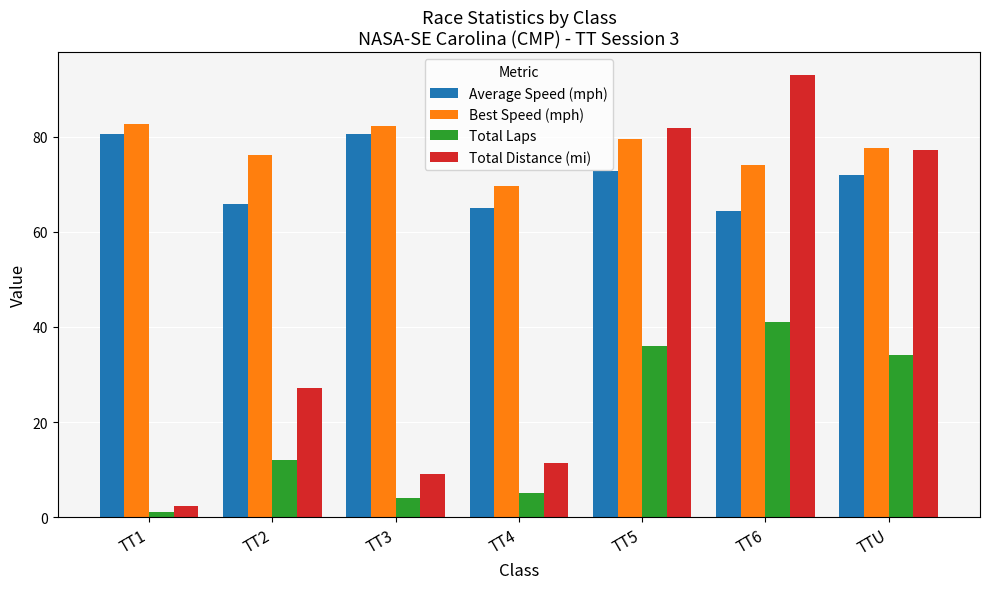

Rank the series by their maximum value, from lowest to highest.

Total Laps, Average Speed (mph), Best Speed (mph), Total Distance (mi)